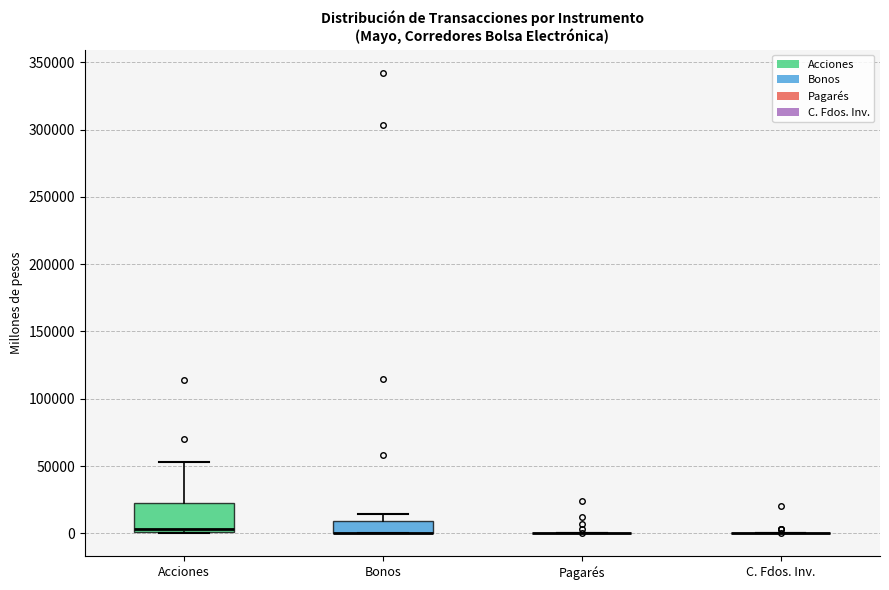

Where is the lower edge of the box for Bonos on the y-axis? The values are not printed on the chart, so give them approximately, as read against the axis.

0